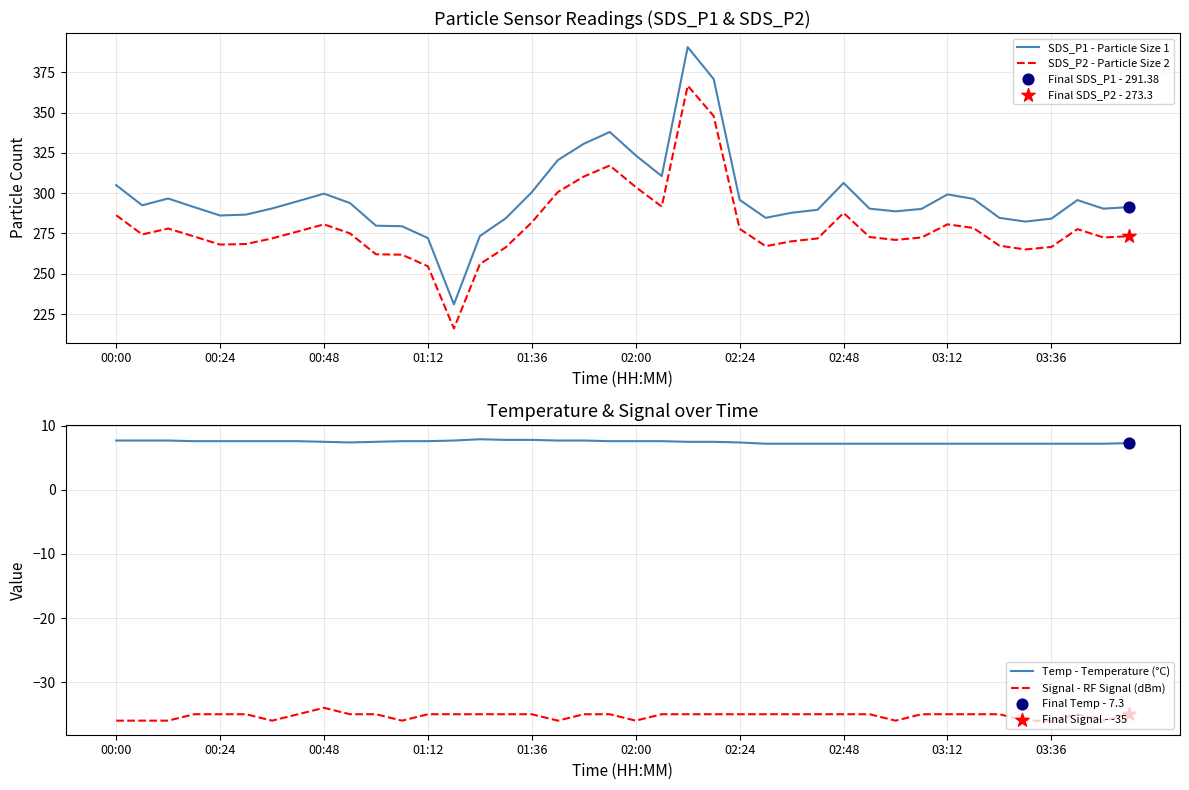

The SDS_P2 - Particle Size 2 series shows 145.0 at 02:48. True or false?

False